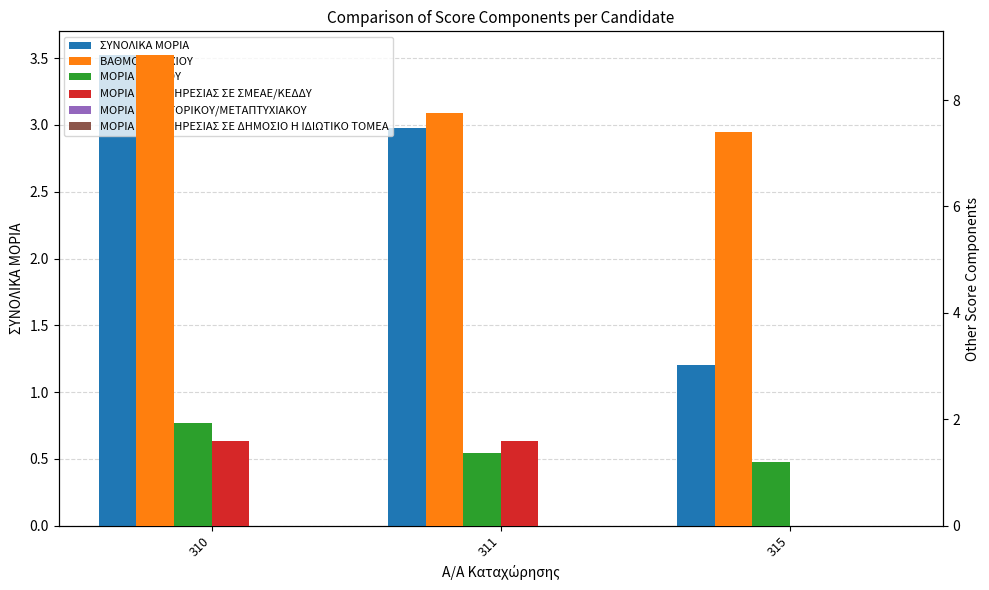

Rank the series by their maximum value, from lowest to highest.

ΜΟΡΙΑ ΔΙΔΑΚΤΟΡΙΚΟΥ/ΜΕΤΑΠΤΥΧΙΑΚΟΥ, ΜΟΡΙΑ ΠΡΟΫΠΗΡΕΣΙΑΣ ΣΕ ΔΗΜΟΣΙΟ Η ΙΔΙΩΤΙΚΟ ΤΟΜΕΑ, ΜΟΡΙΑ ΠΡΟΫΠΗΡΕΣΙΑΣ ΣΕ ΣΜΕΑΕ/ΚΕΔΔΥ, ΜΟΡΙΑ ΠΤΥΧΙΟΥ, ΣΥΝΟΛΙΚΑ ΜΟΡΙΑ, ΒΑΘΜΟΣ ΠΤΥΧΙΟΥ